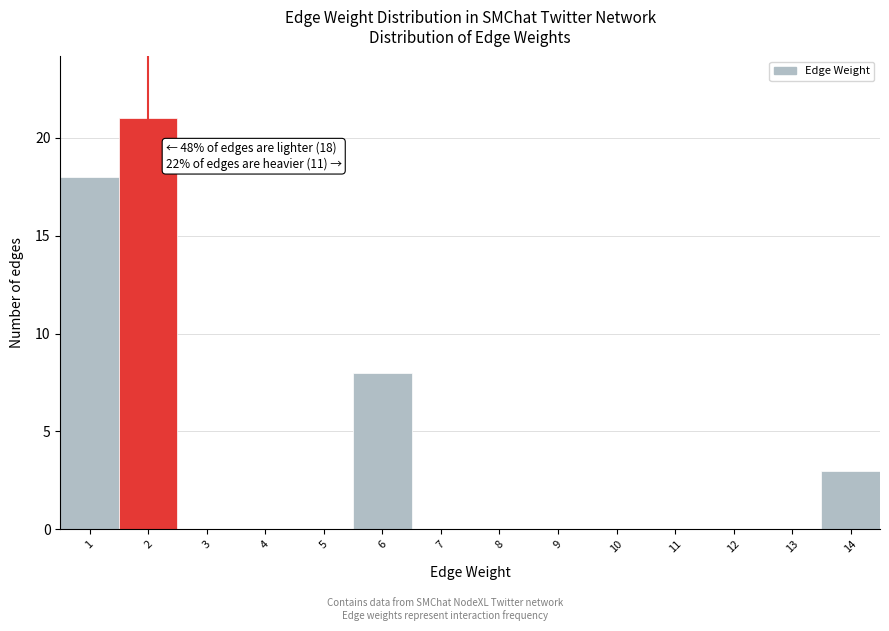

Where is the data nearest to the value 10?

6